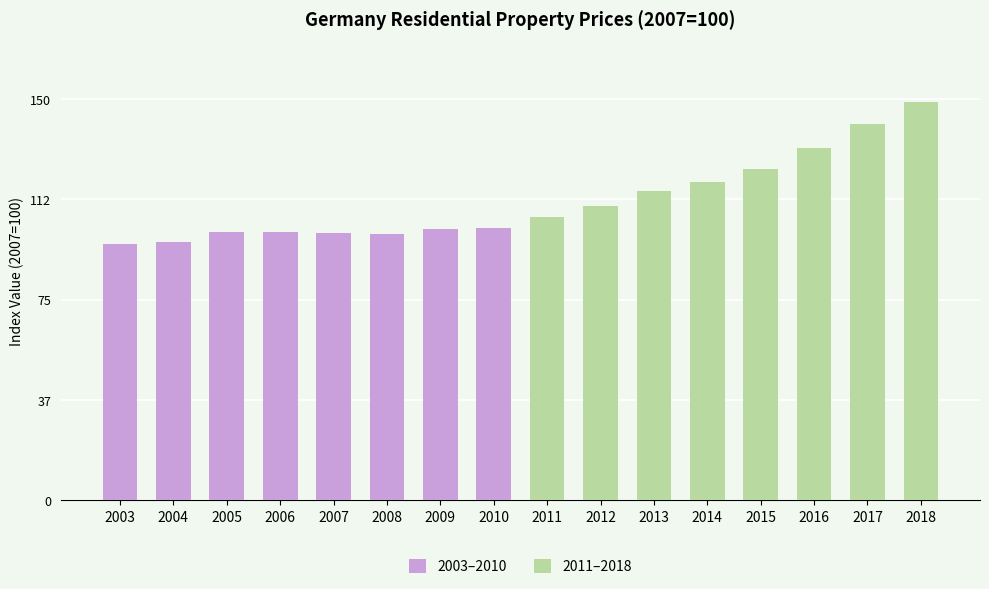

At which label is 2003–2010 closest to 98?

2004